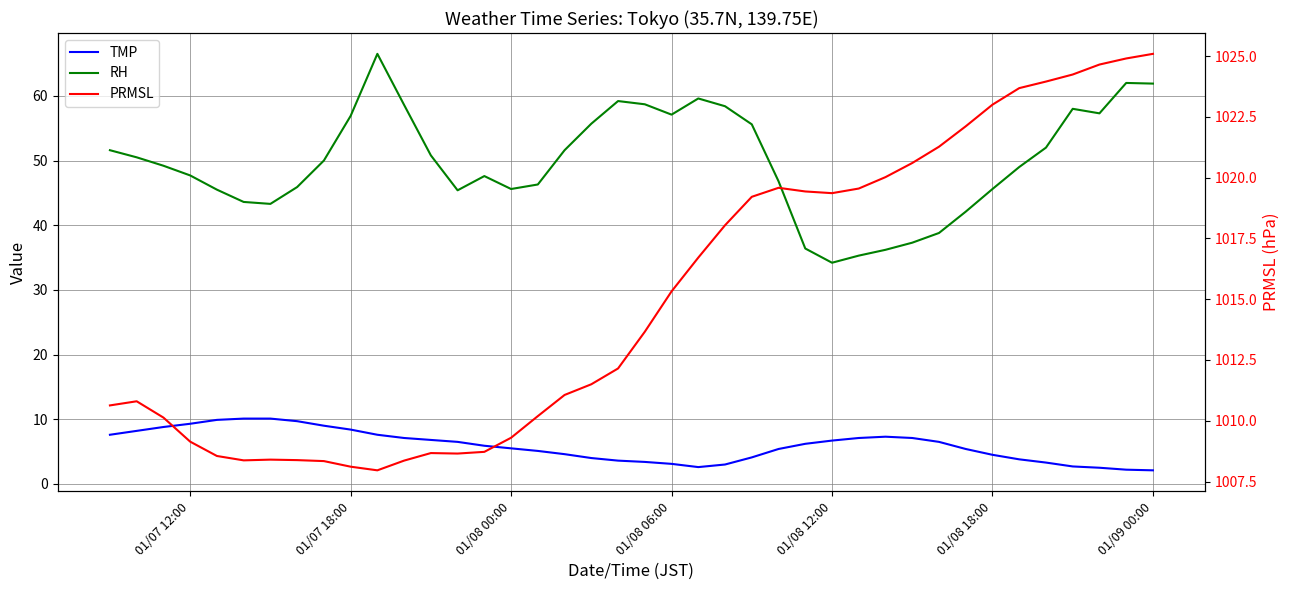

What is the difference between the second highest and minimum values in the TMP series?

8.0